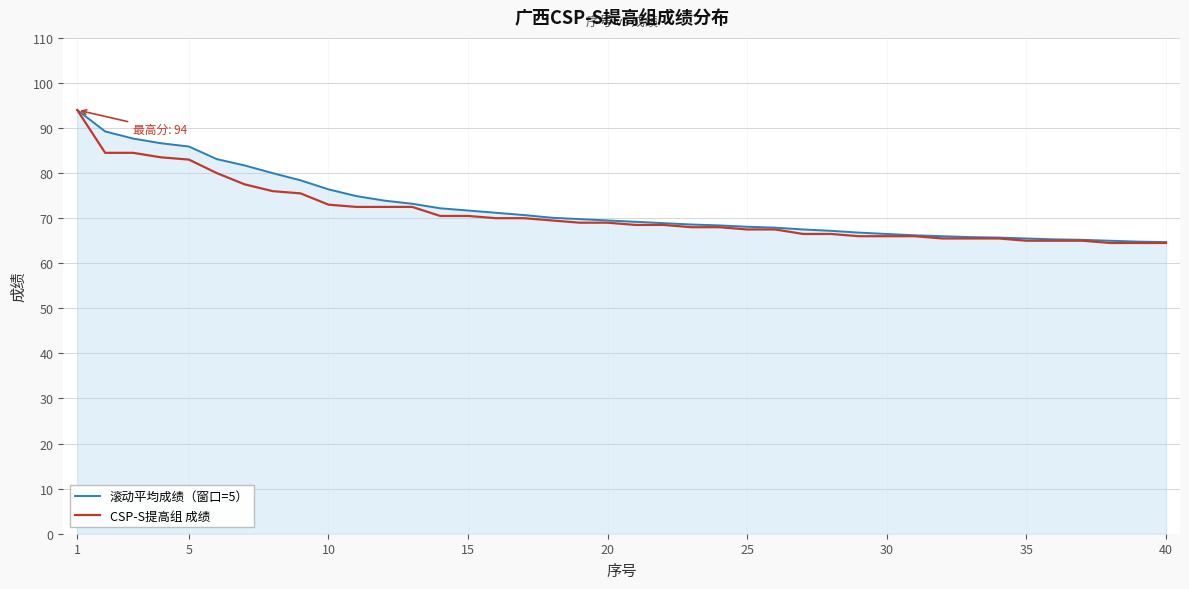

What is the highest value of the 滚动平均成绩（窗口=5） series?

94.0